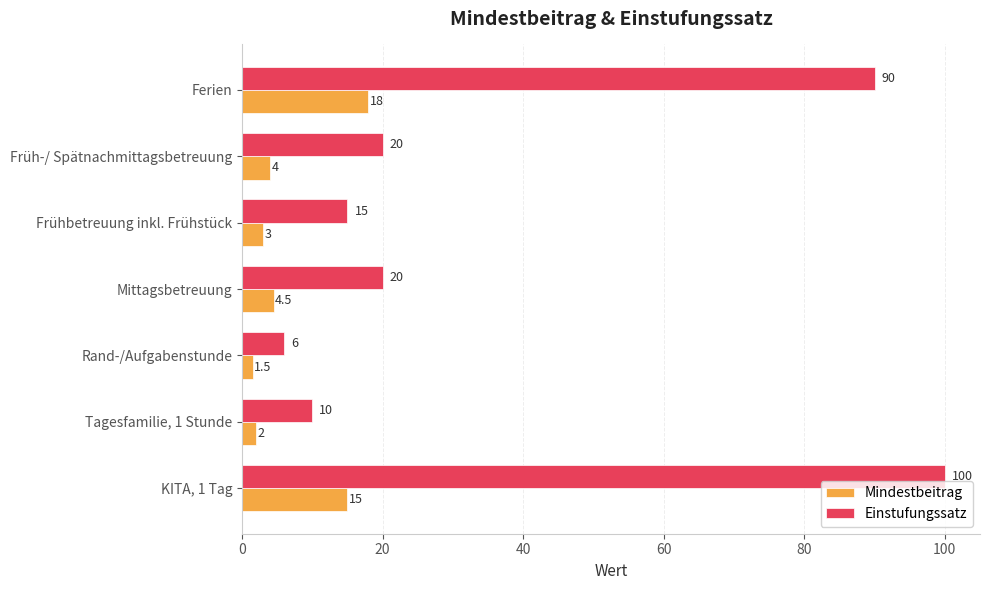

How many series are shown in this chart?

2